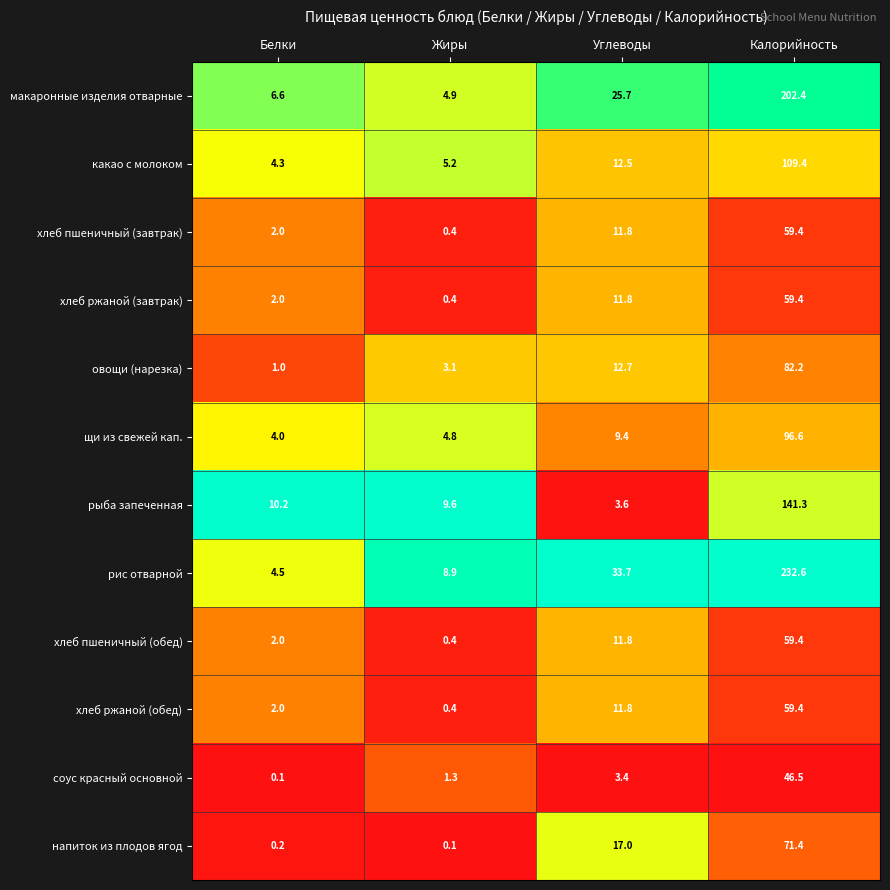

The value of рис отварной at Углеводы is 33.7. True or false?

True